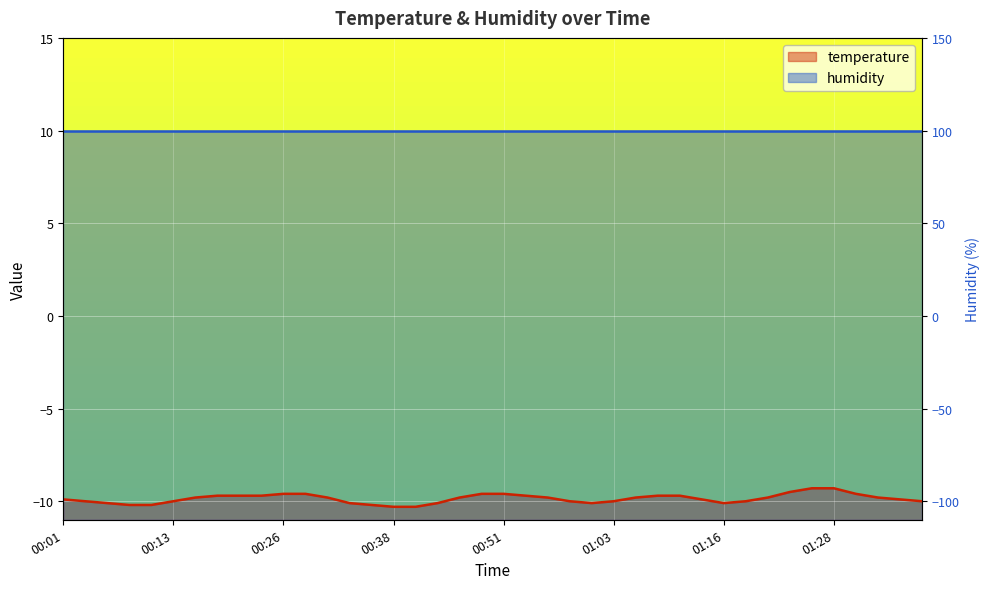

What is the smallest value displayed?

-10.3